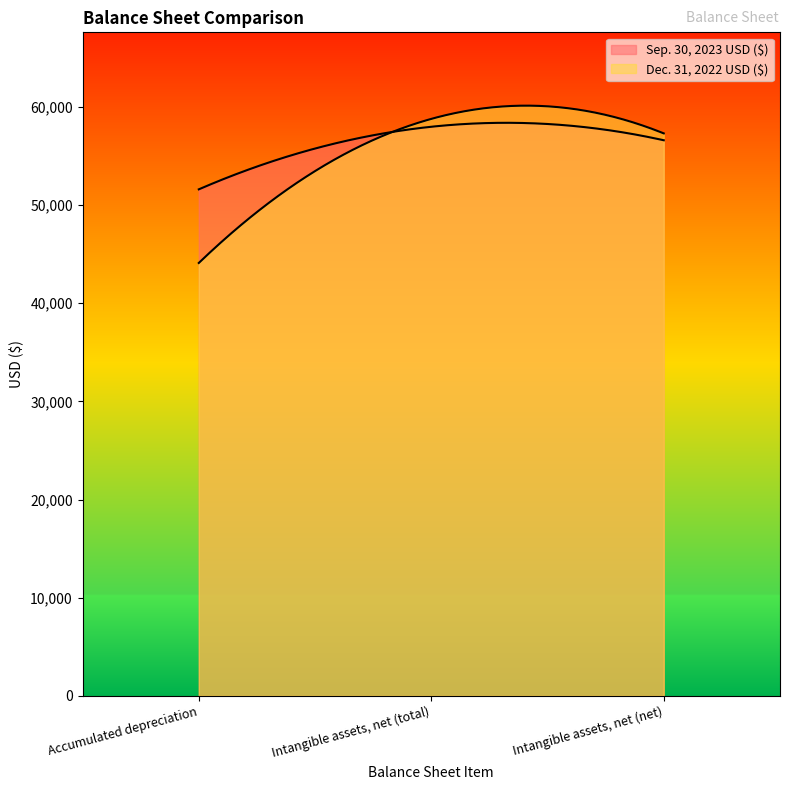

Reading right to left, extract all data points from this chart.

Sep. 30, 2023 USD ($): Intangible assets, net (net)=56600	Intangible assets, net (total)=57976	Accumulated depreciation=51600
Dec. 31, 2022 USD ($): Intangible assets, net (net)=57300	Intangible assets, net (total)=58778	Accumulated depreciation=44100